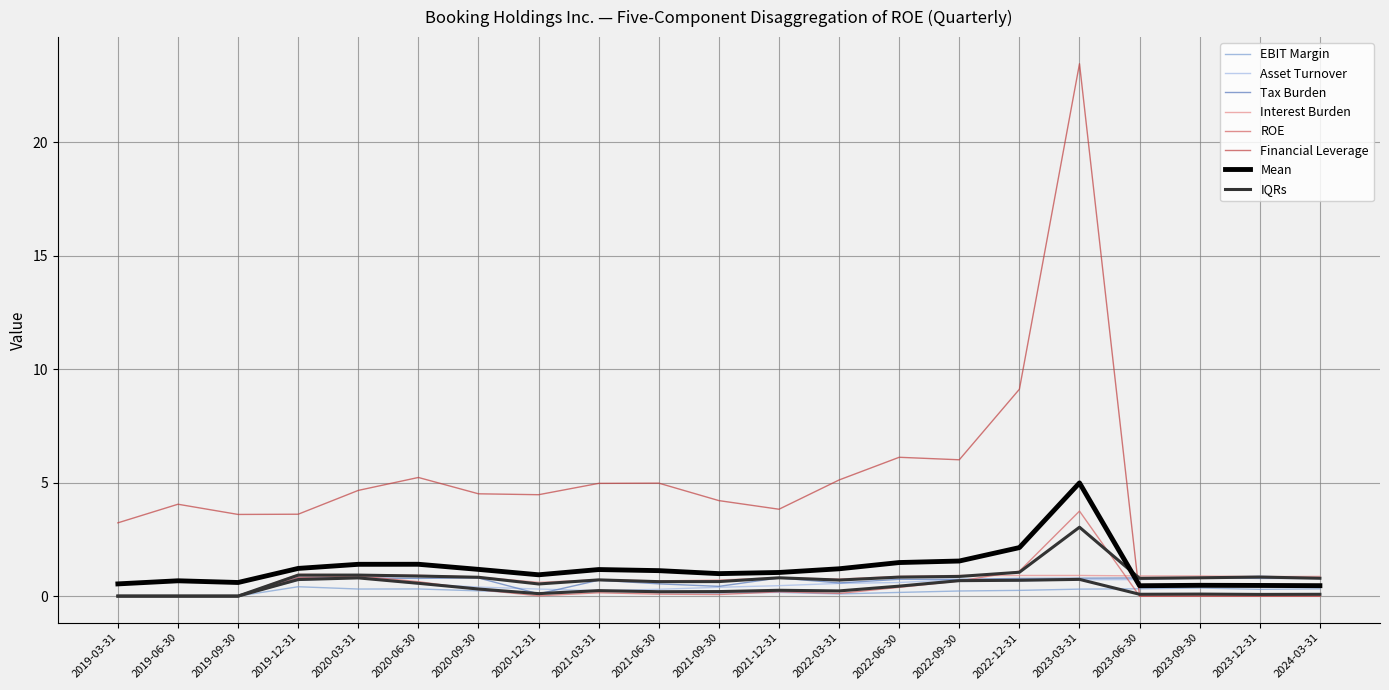

True or false: EBIT Margin has a value of 0.4 at 2023-06-30.

False